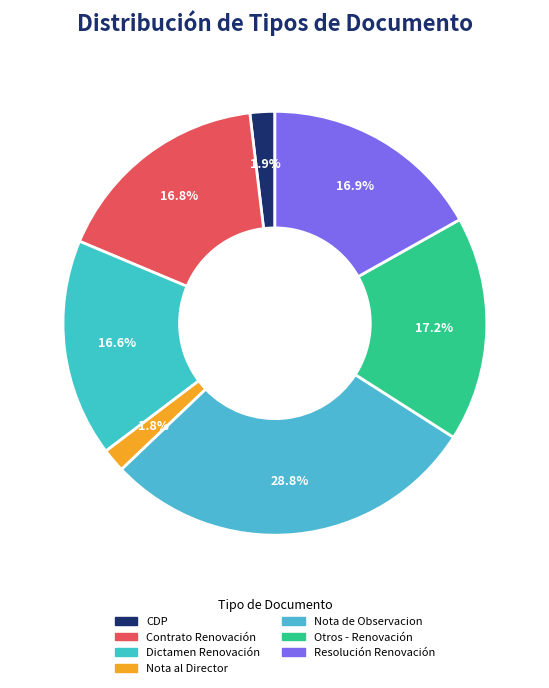

Is there a majority slice in this chart?

No